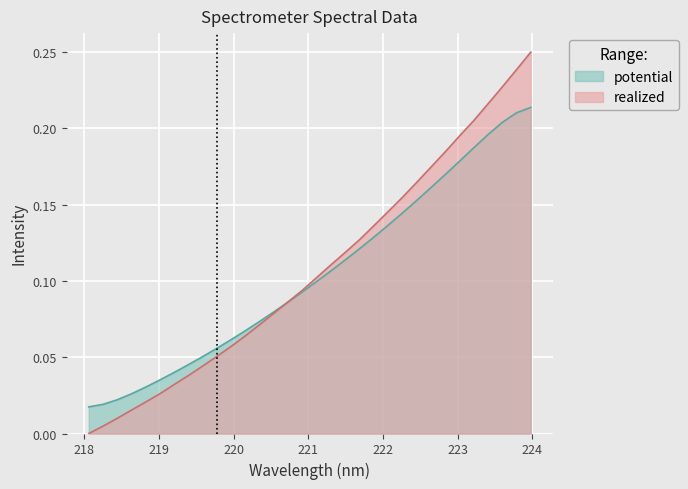

Which series has the widest spread of values?

realized